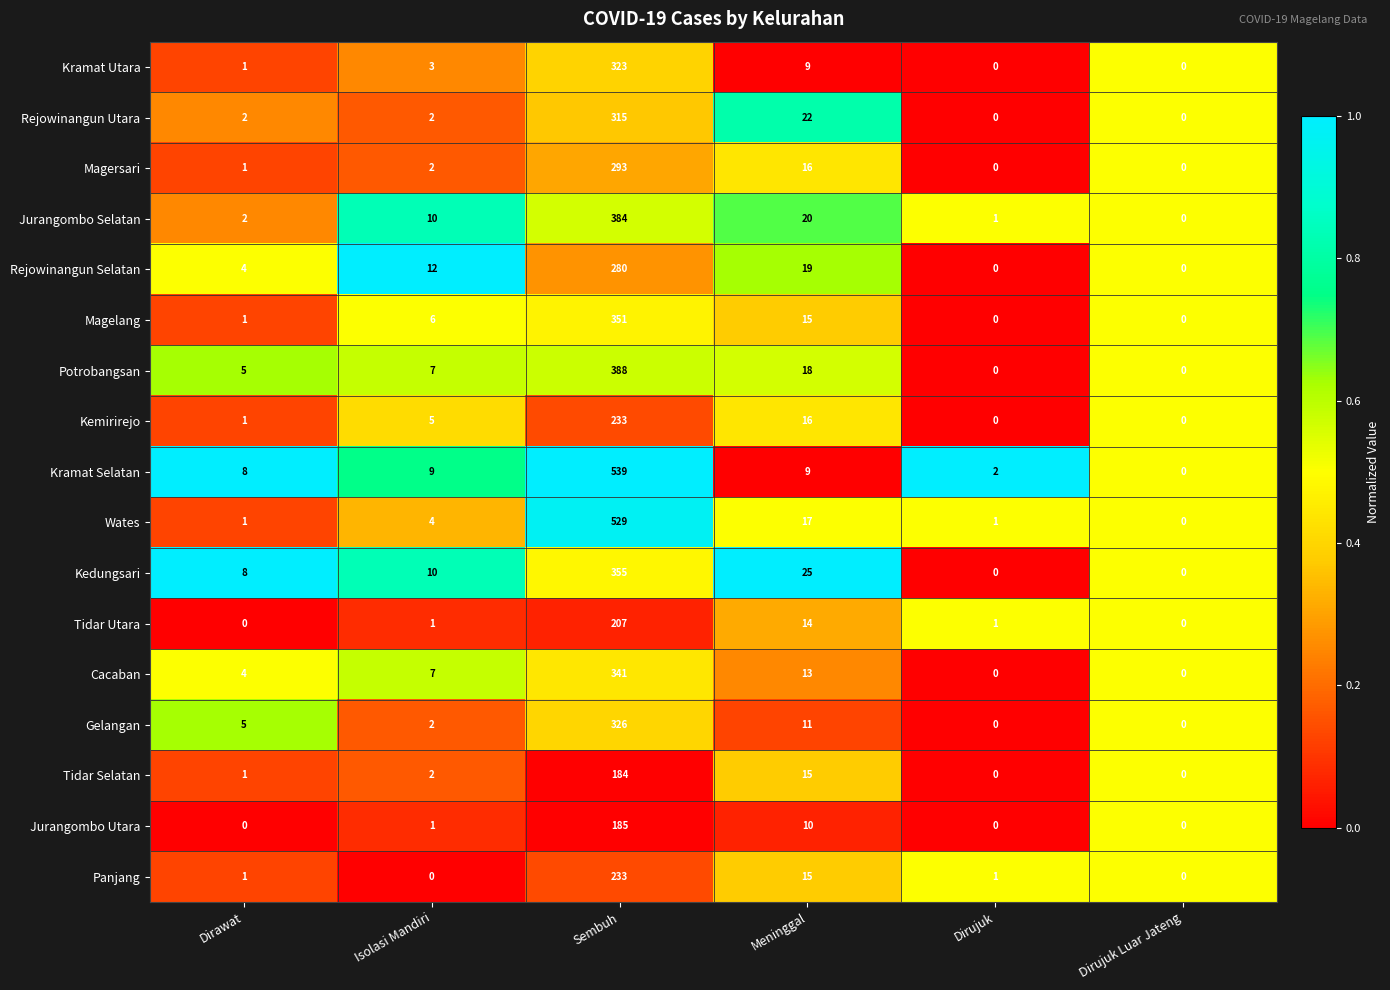

What is the total value across all series at Meninggal?

264